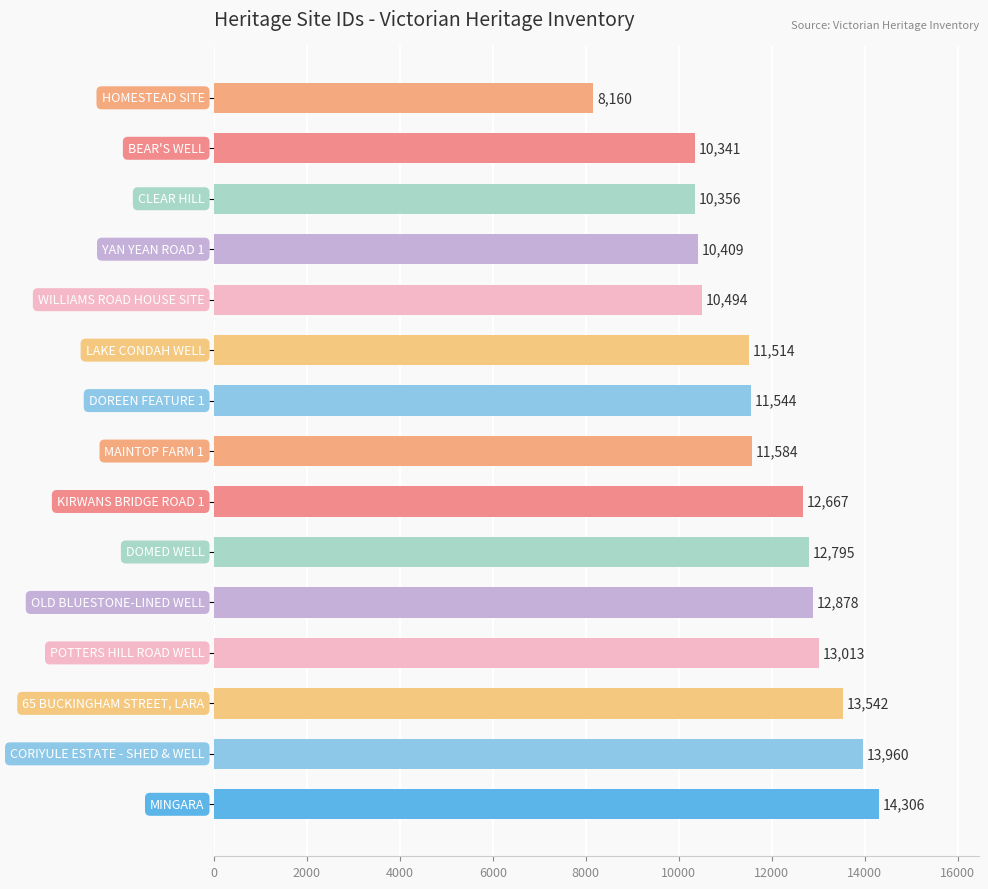

What is the minimum value shown in the chart?

8160